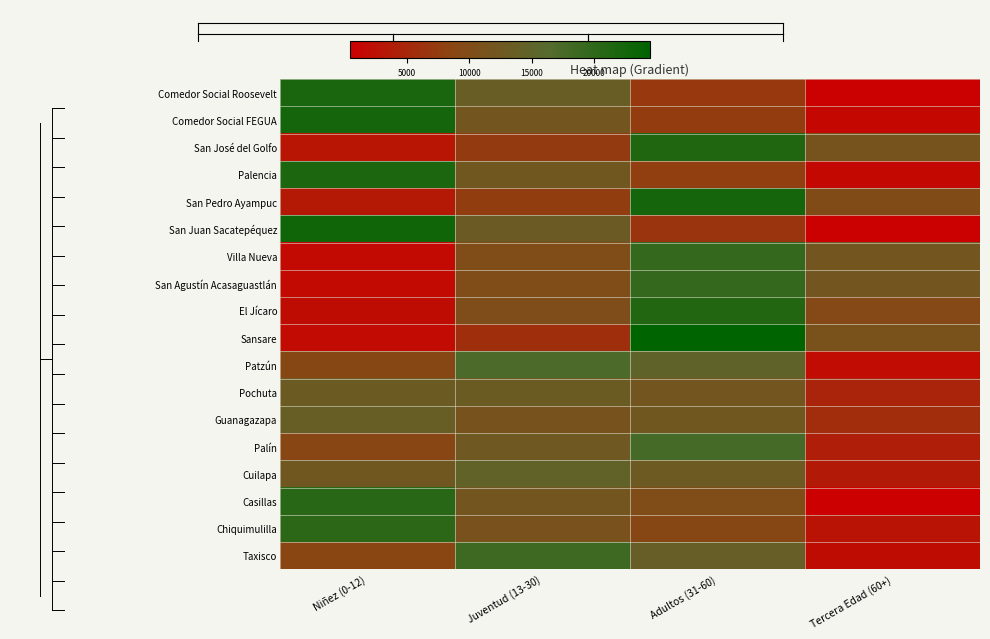

Which category has the lowest value across all series?

Tercera Edad (60+)